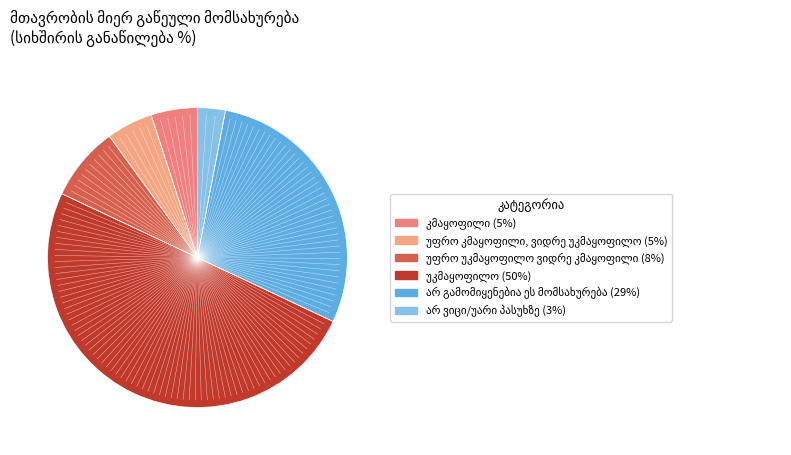

What percentage do უფრო კმაყოფილი, ვიდრე უკმაყოფილო and კმაყოფილი together represent?

10.0%